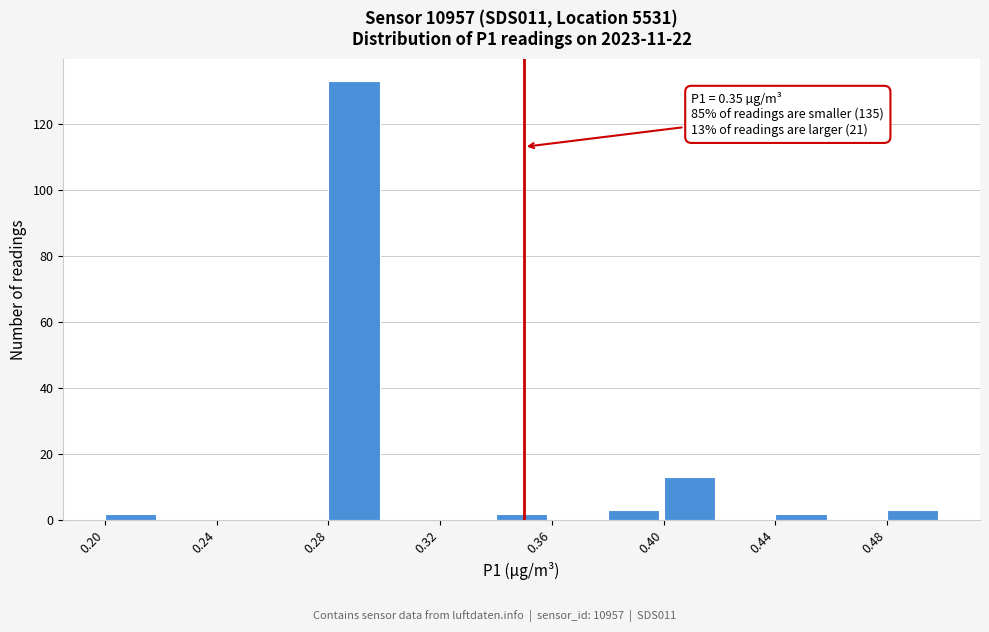

Which range on the x-axis has the tallest bar?

0.28 to 0.30